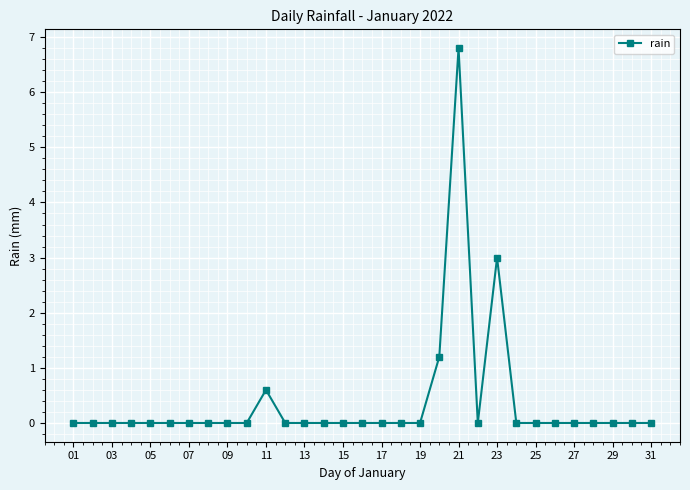

Count the number of data series in this chart.

1